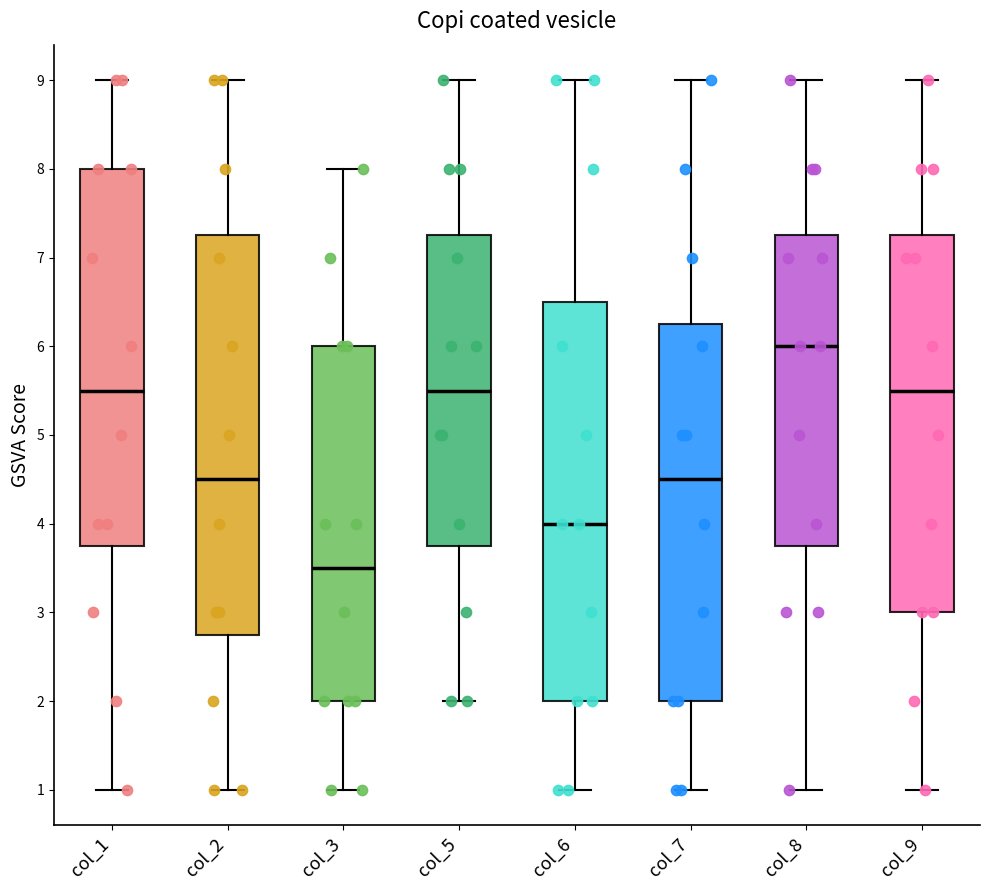

Reading left to right, transcribe this box plot: for each box, give where its median line is, the range the box spans, and where its two whiskers end, as read against the y-axis. The values are not printed on the chart, so give them approximately, as read against the axis.

col_1: median 5.5, box 3.8 to 8.0, whiskers 1.0 to 9.0
col_2: median 4.5, box 2.8 to 7.3, whiskers 1.0 to 9.0
col_3: median 3.5, box 2.0 to 6.0, whiskers 1.0 to 8.0
col_5: median 5.5, box 3.8 to 7.3, whiskers 2.0 to 9.0
col_6: median 4.0, box 2.0 to 6.5, whiskers 1.0 to 9.0
col_7: median 4.5, box 2.0 to 6.3, whiskers 1.0 to 9.0
col_8: median 6.0, box 3.8 to 7.3, whiskers 1.0 to 9.0
col_9: median 5.5, box 3.0 to 7.3, whiskers 1.0 to 9.0